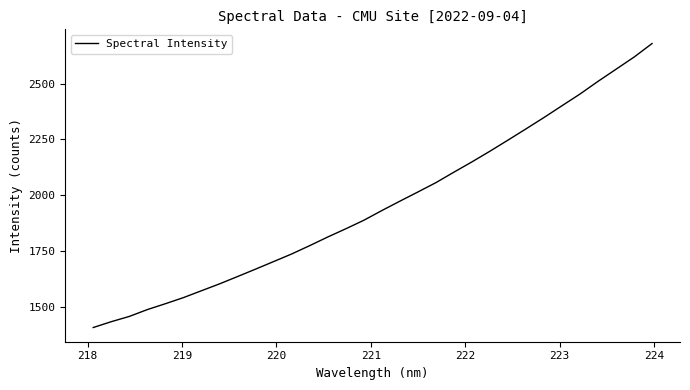

True or false: the data has more than 1 interior local peaks.

False